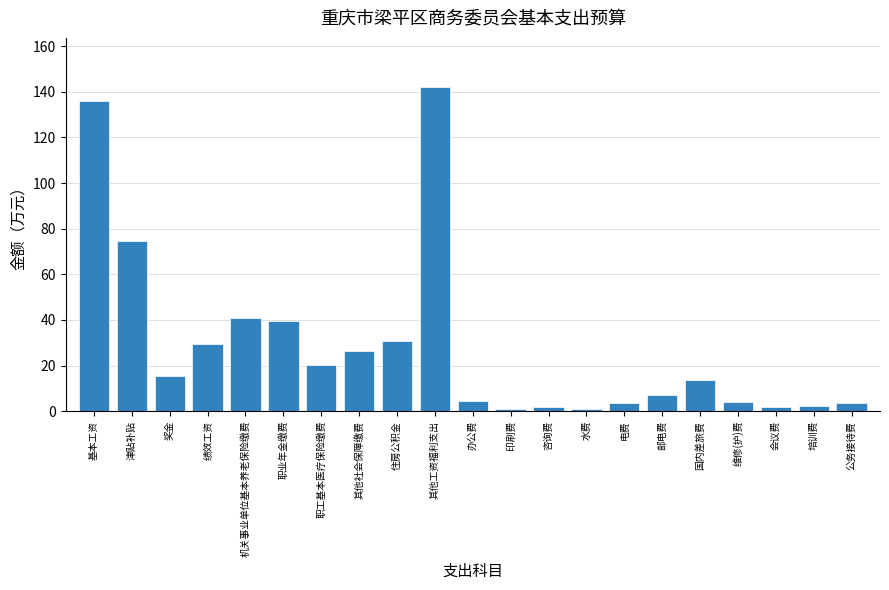

Approximately how many times larger is the value at 办公费 compared to 奖金?

0.3